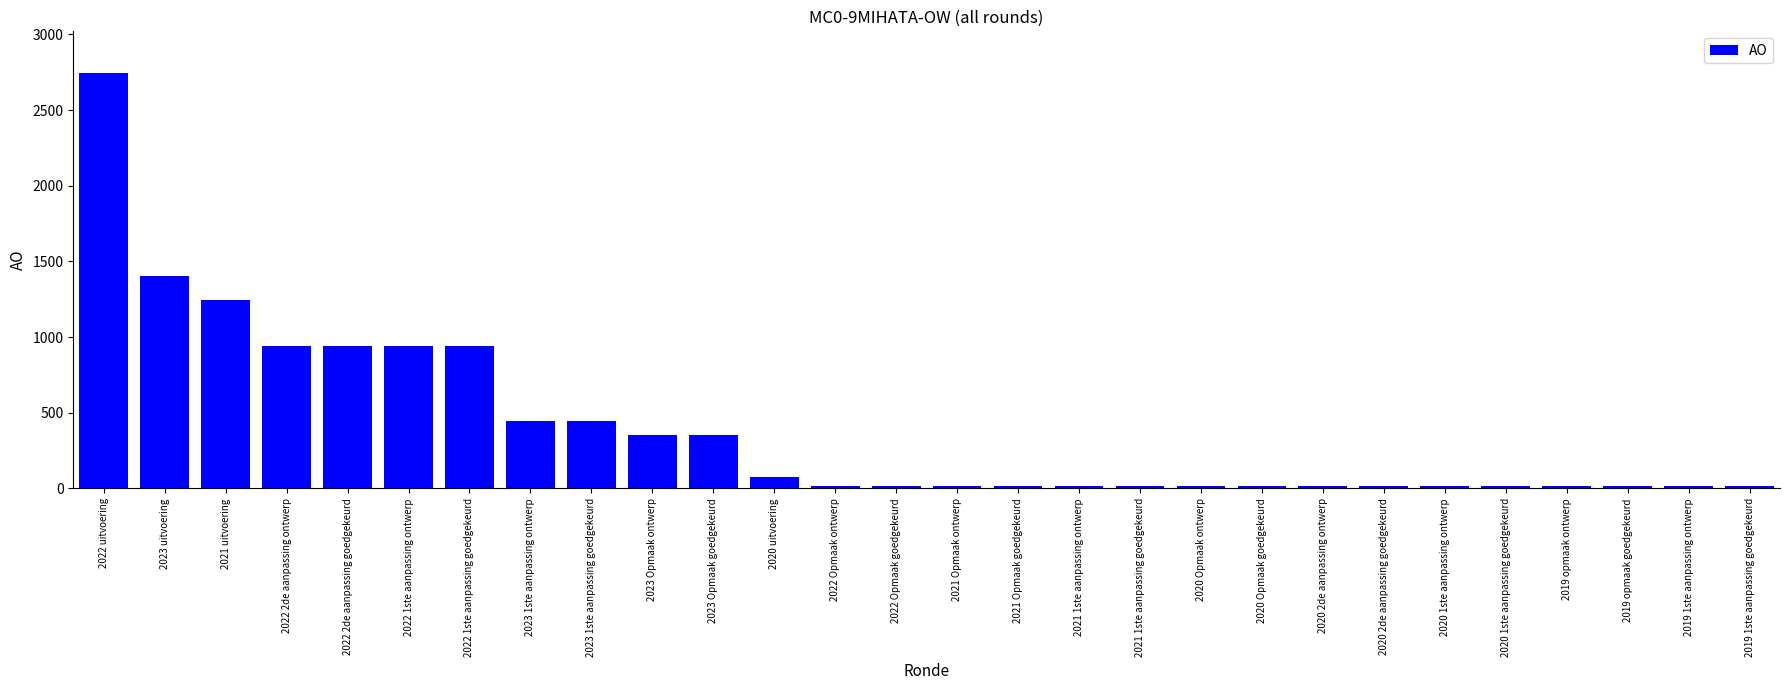

What is the difference between the values at 2023 Opmaak ontwerp and 2022 2de aanpassing ontwerp?

584